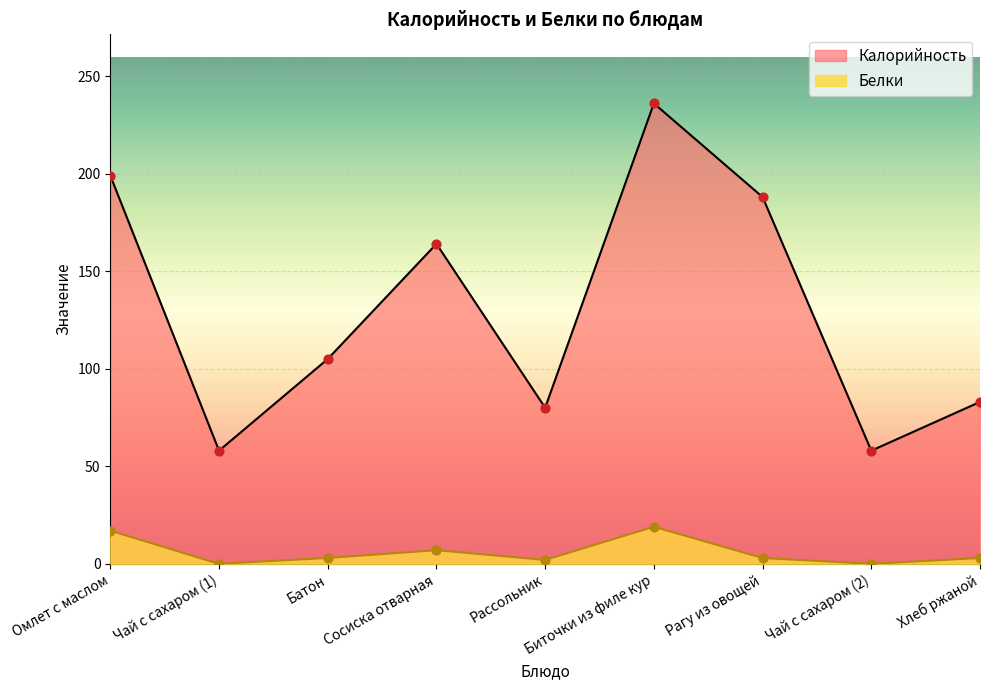

What is the total value across all series at Сосиска отварная?

171